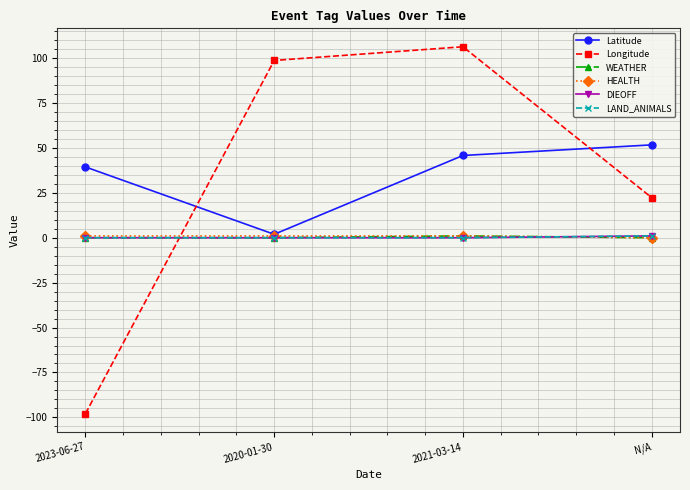

Between 2023-06-27 and 2020-01-30, which series saw the biggest shift?

Longitude